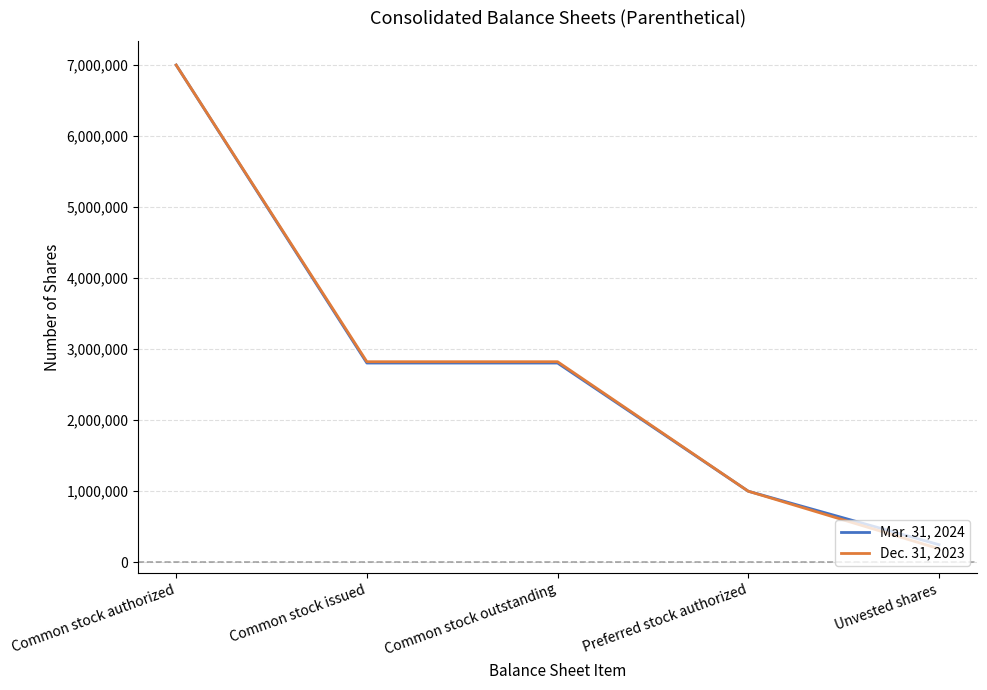

Is this an area chart (filled region under the line)?

No